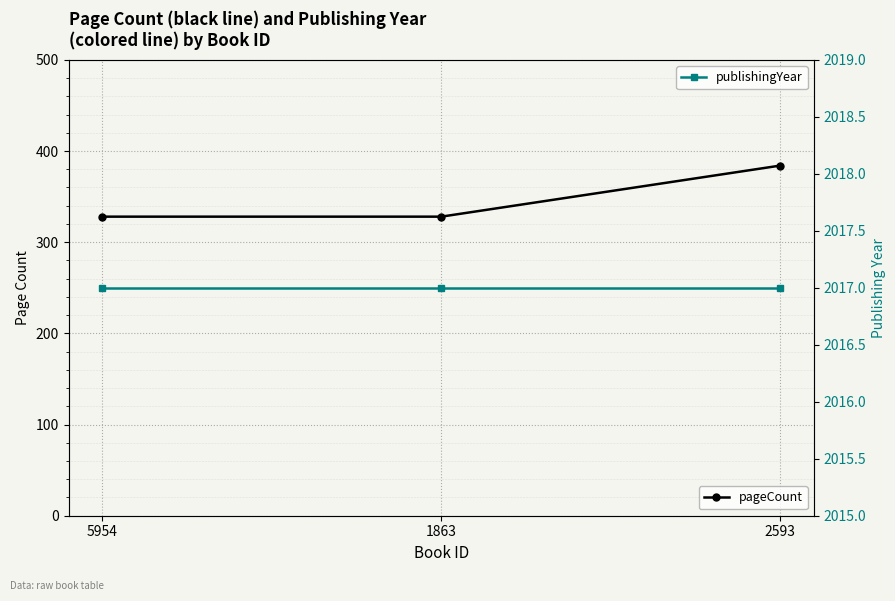

What position from the right is 2593?

1